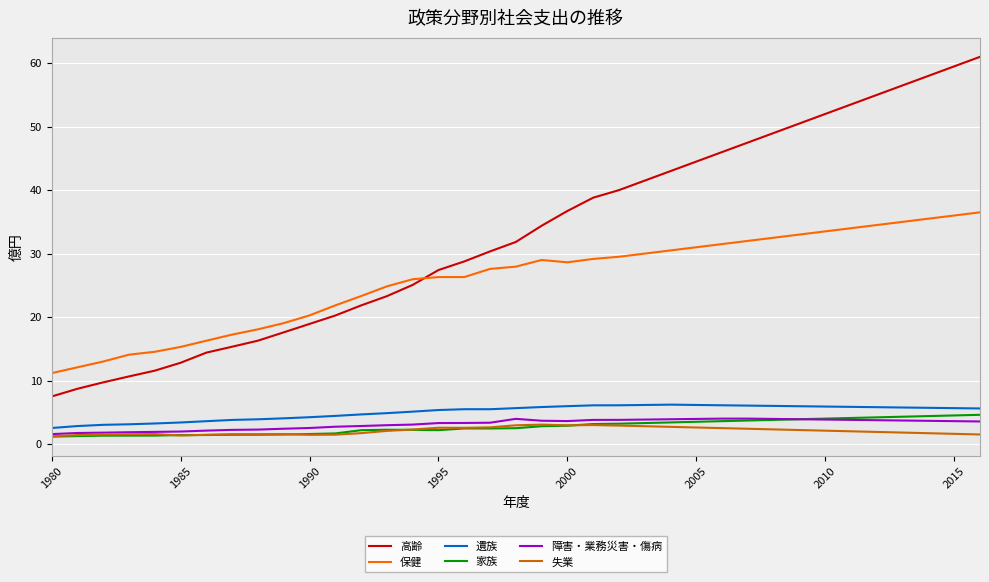

Which series has the widest spread of values?

高齢